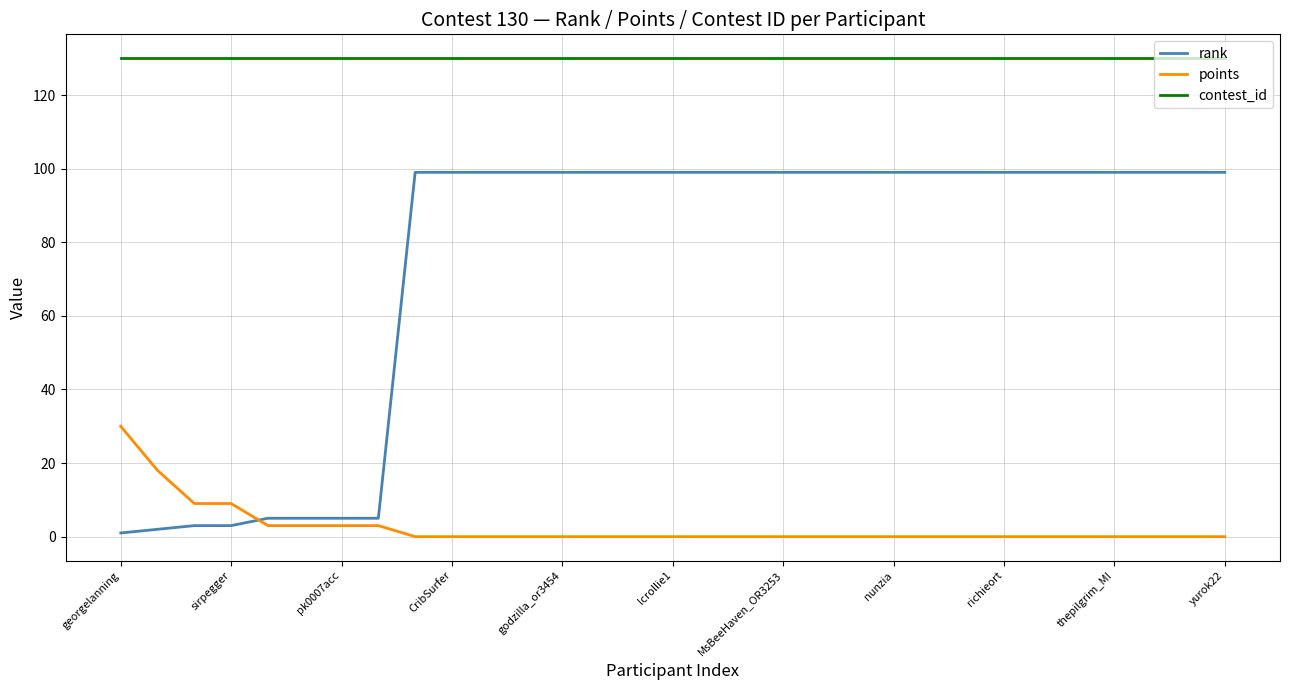

Rank the series by their maximum value, from highest to lowest.

contest_id, rank, points